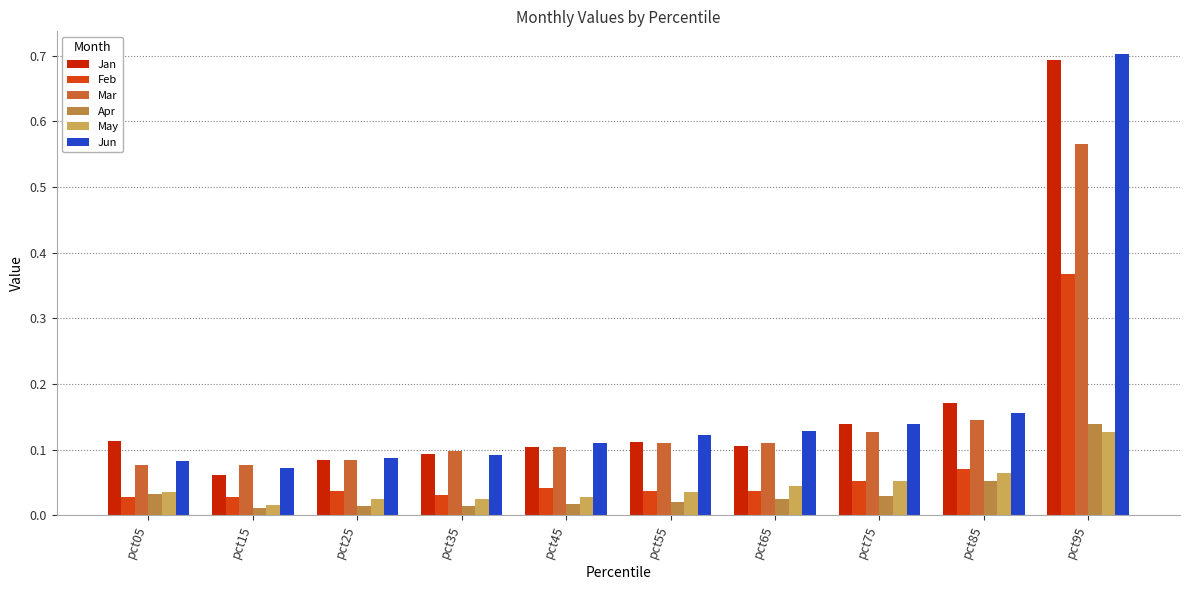

What is the difference between the maximum and minimum values in the Mar series?

0.5